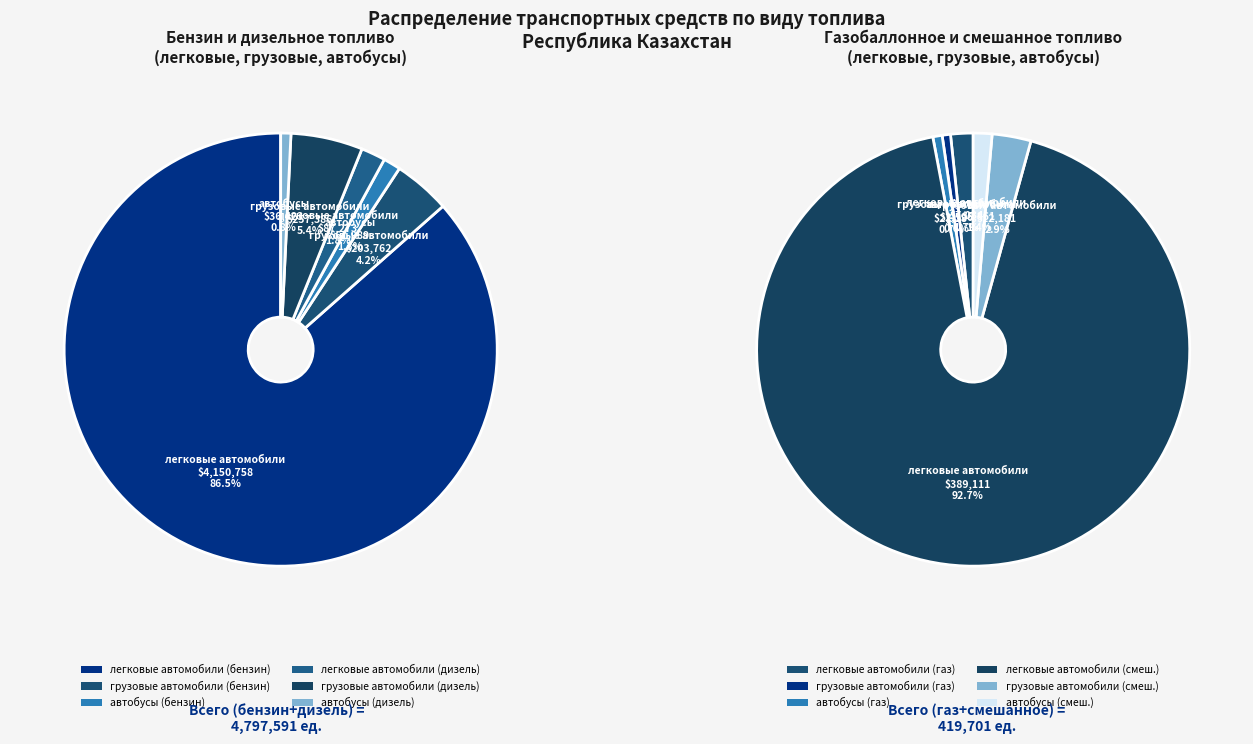

Does 16 account for over 50% of the chart?

No